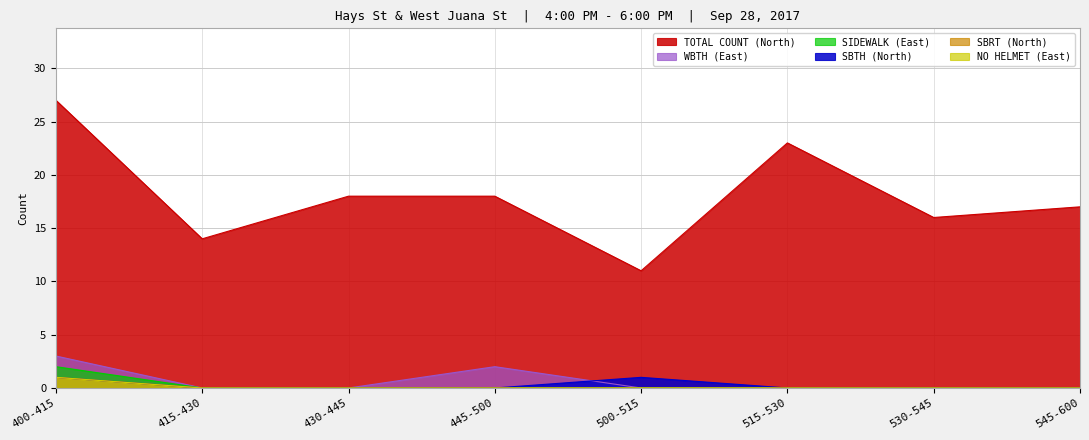

At which category is the sum across all series the highest?

400-415